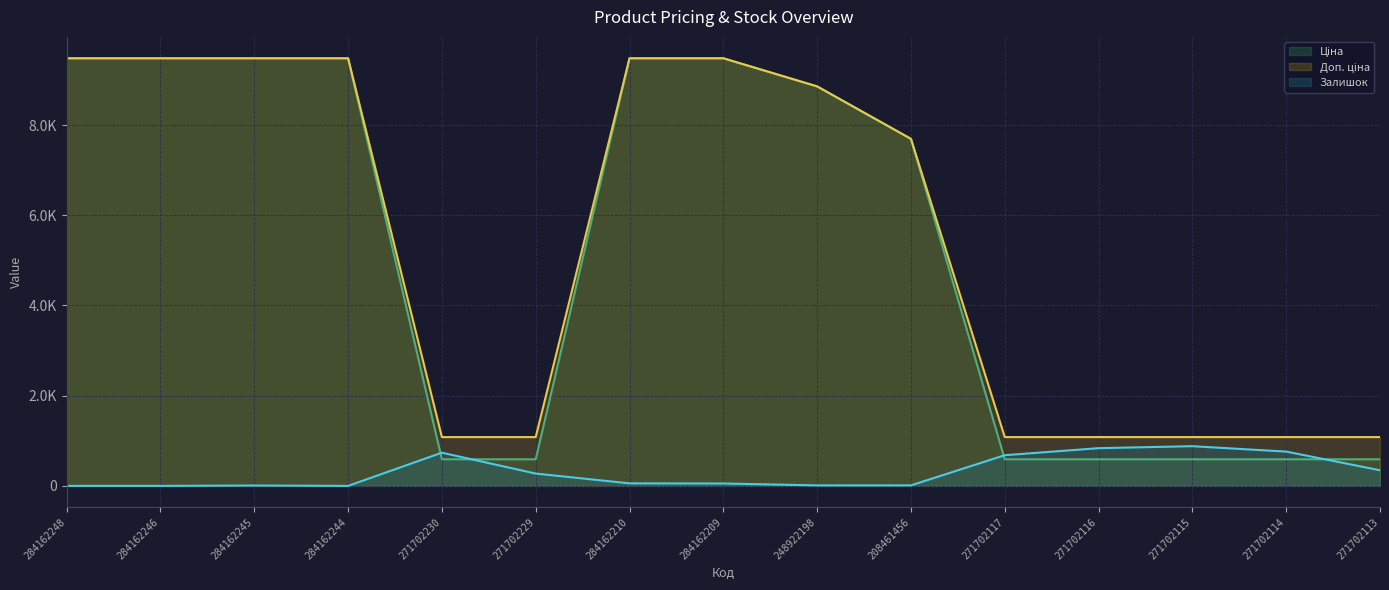

What is the value of the Залишок point at the 10th from the left?

11.0